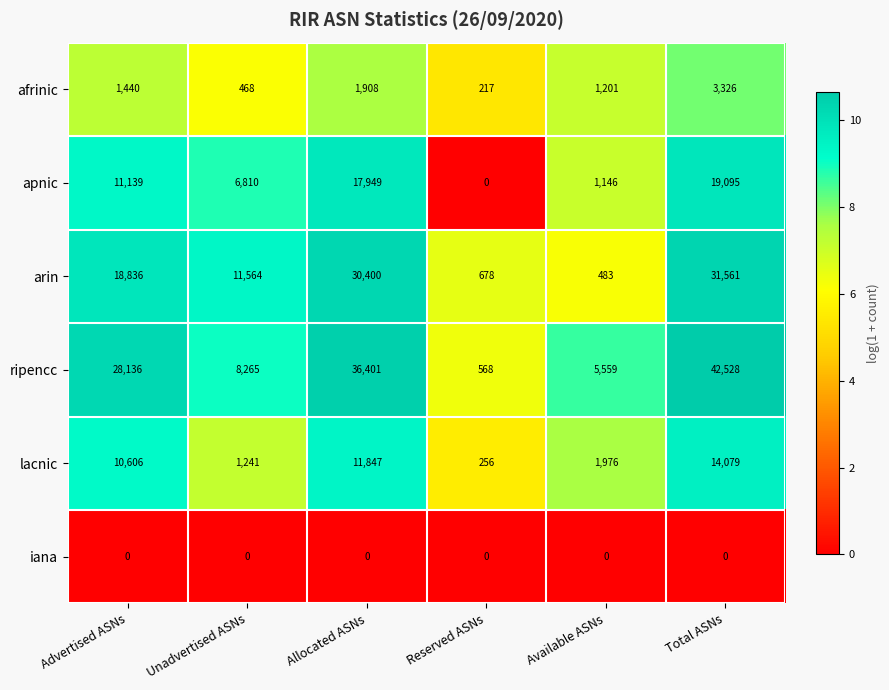

At which label is arin closest to 16022?

Advertised ASNs